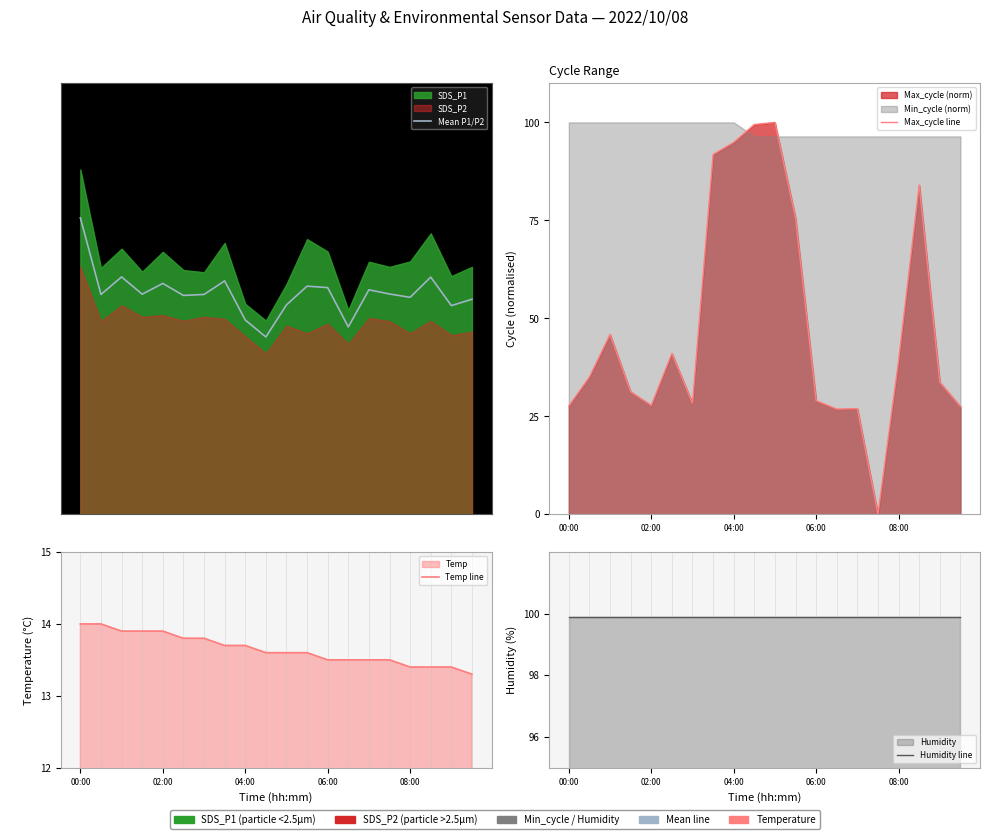

Is it true that Max_cycle line equals 50.0 at 10?

False